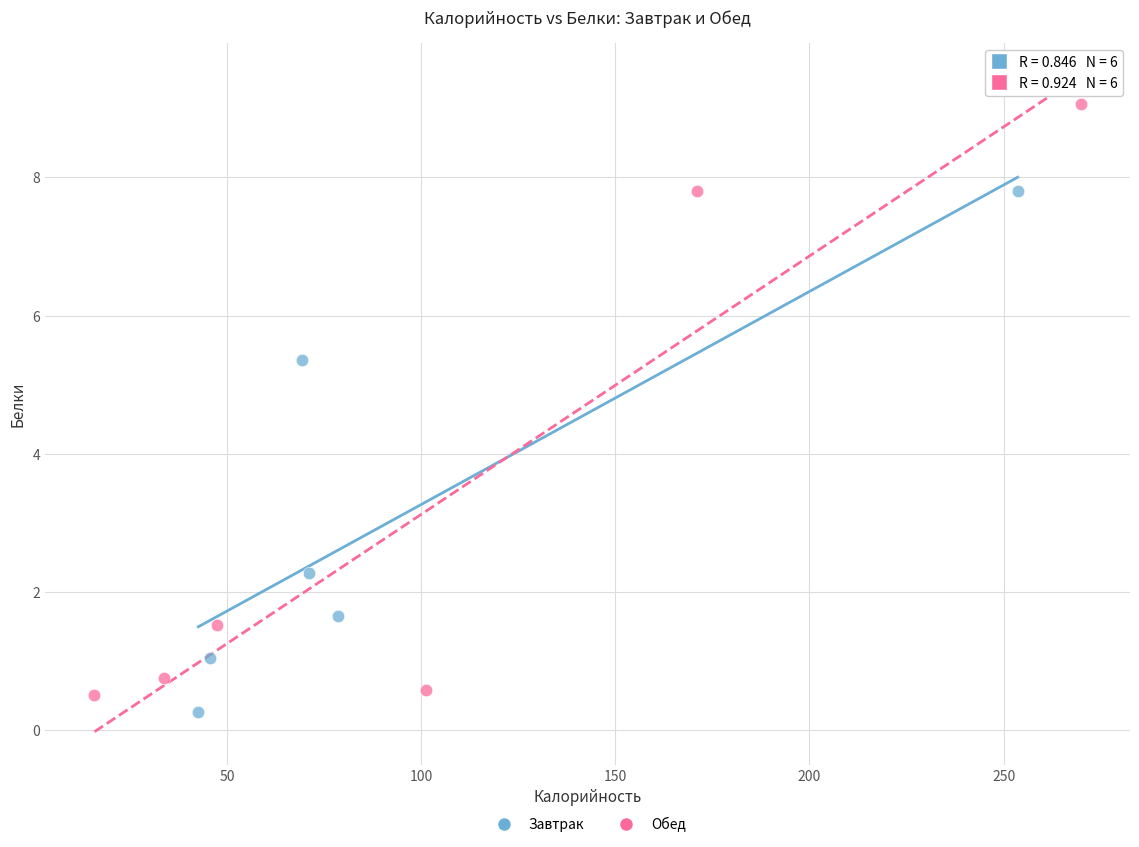

Which series has the widest spread of Y values?

Обед